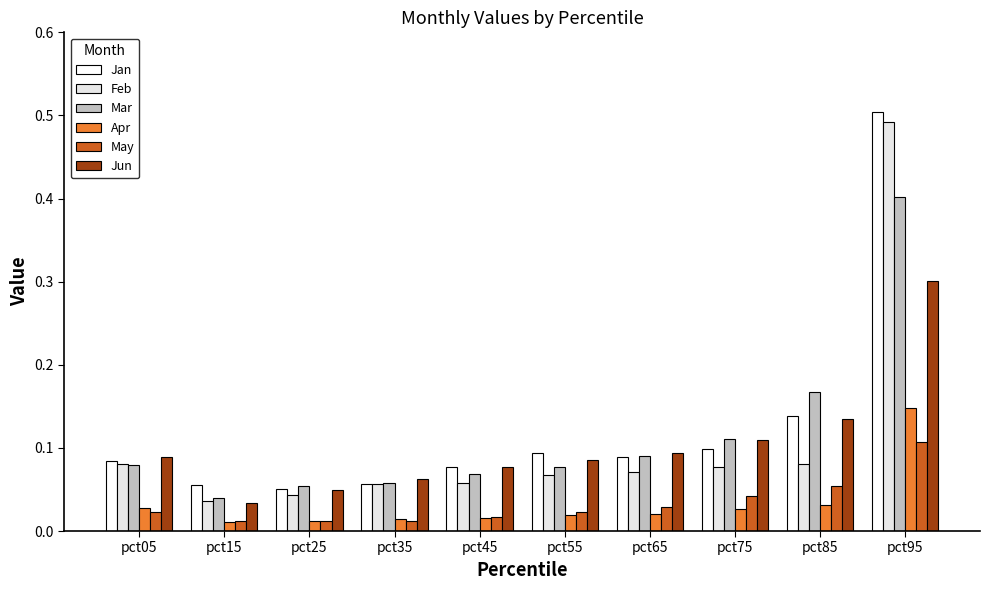

True or false: Jan has a value of 0.1 at pct85.

False